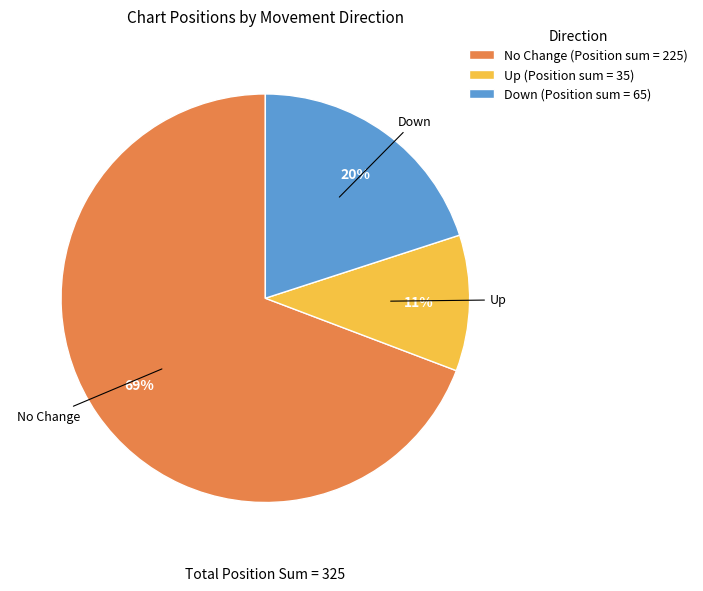

What percentage is the Down slice, to the nearest percent?

20%